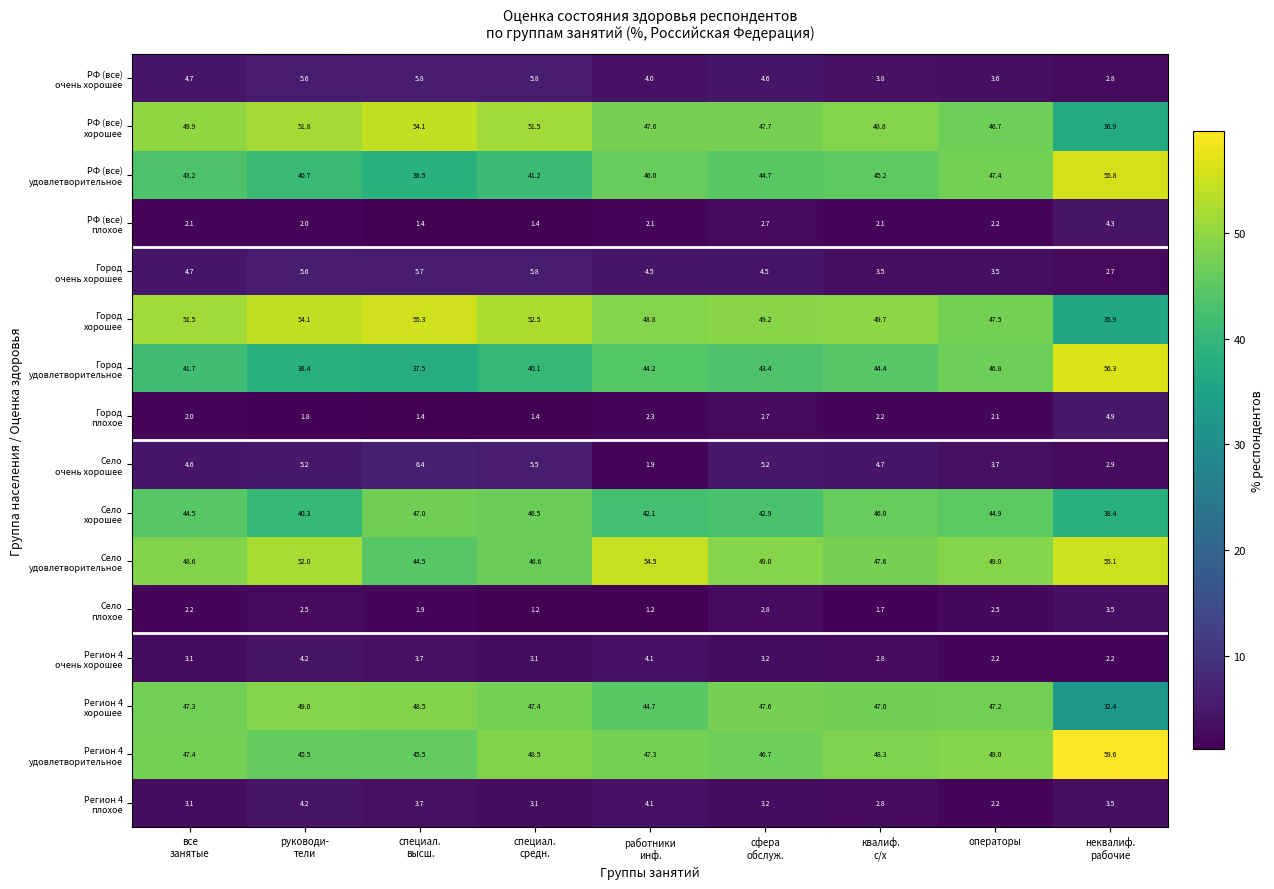

At how many categories does at least one series exceed 28?

9